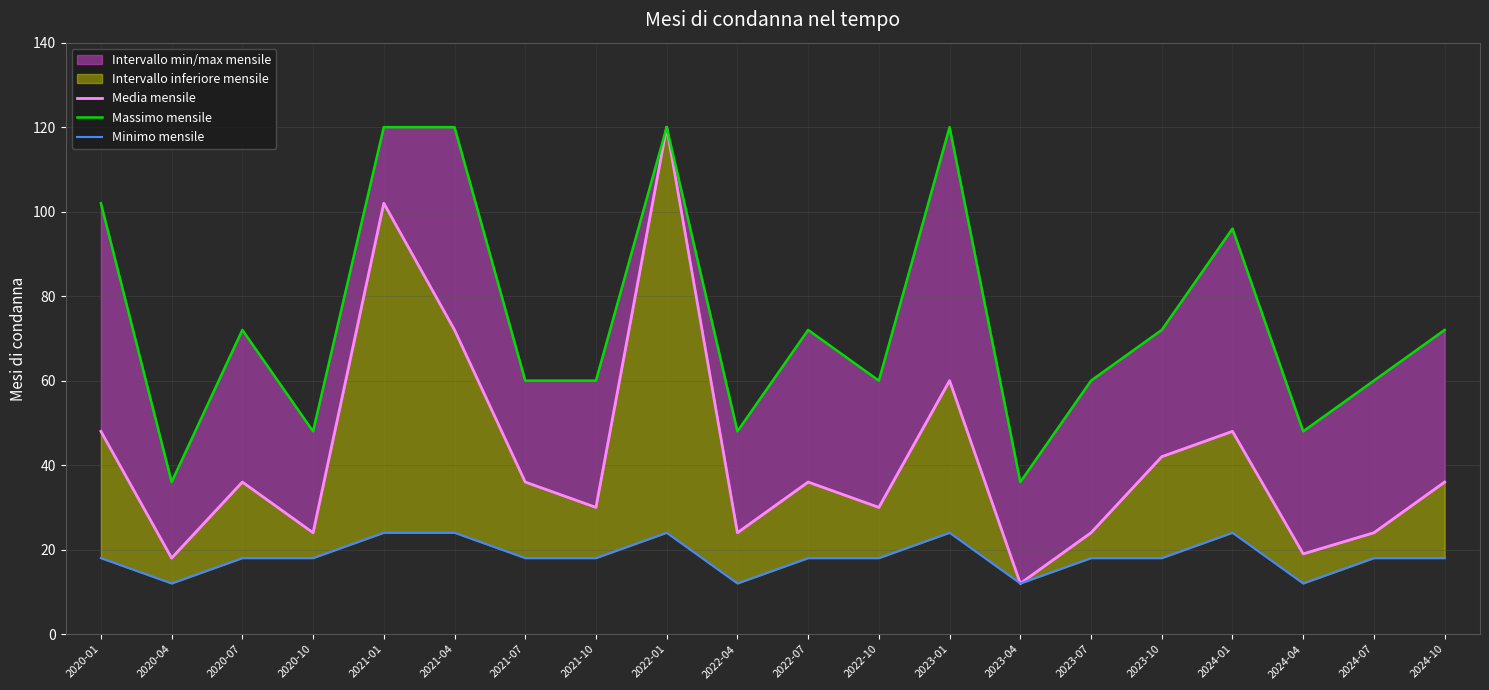

What is the average value of the Media mensile series?

42